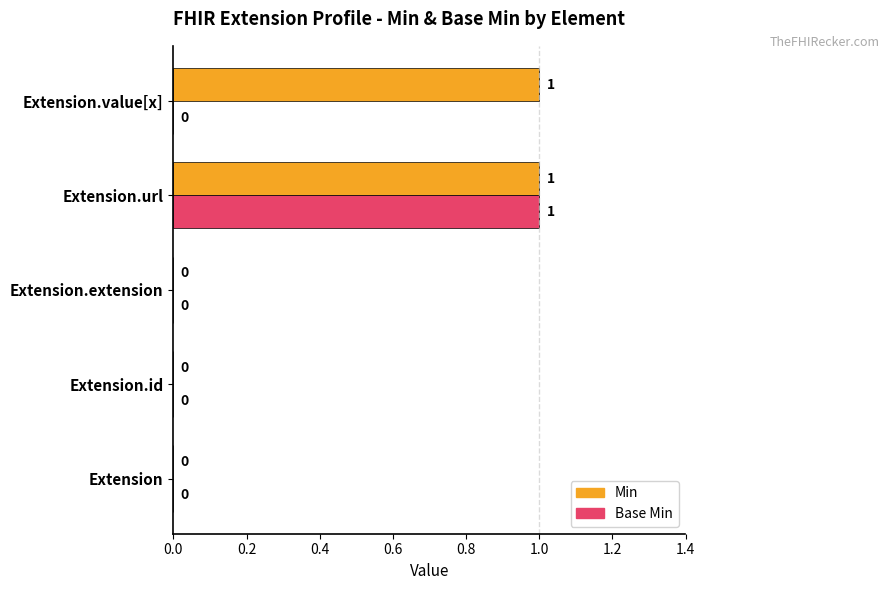

Which series changed the most between Extension.id and Extension.value[x]?

Min